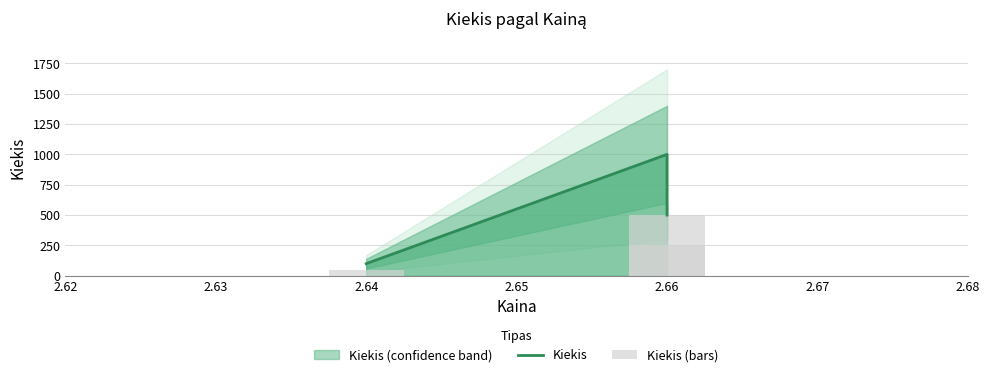

What is the difference between the maximum and minimum values in the Kiekis series?

900